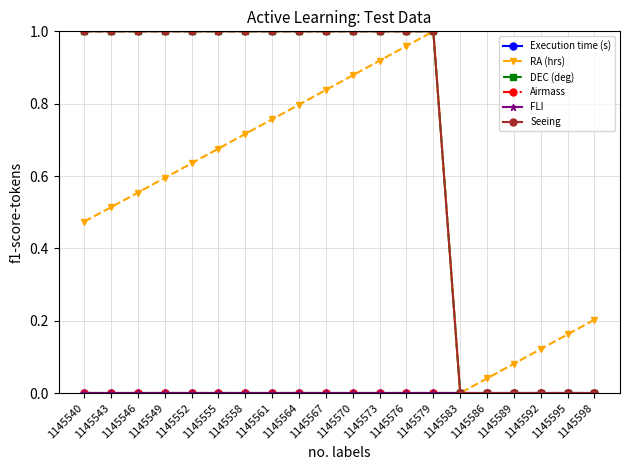

What is the approximate value of RA (hrs) at 1145543?

0.5